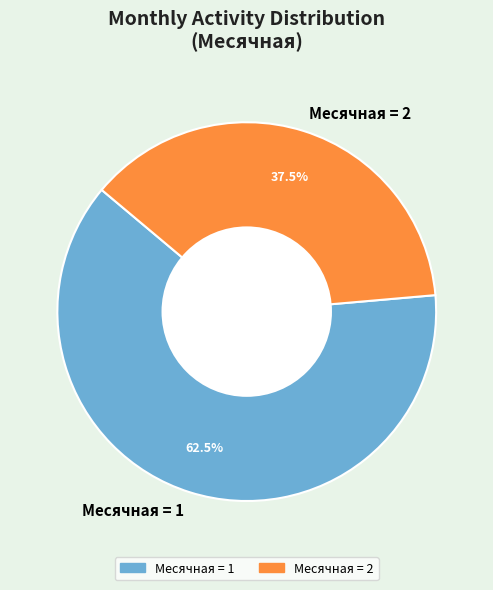

Rank the categories by value from lowest to highest.

Месячная = 2, Месячная = 1